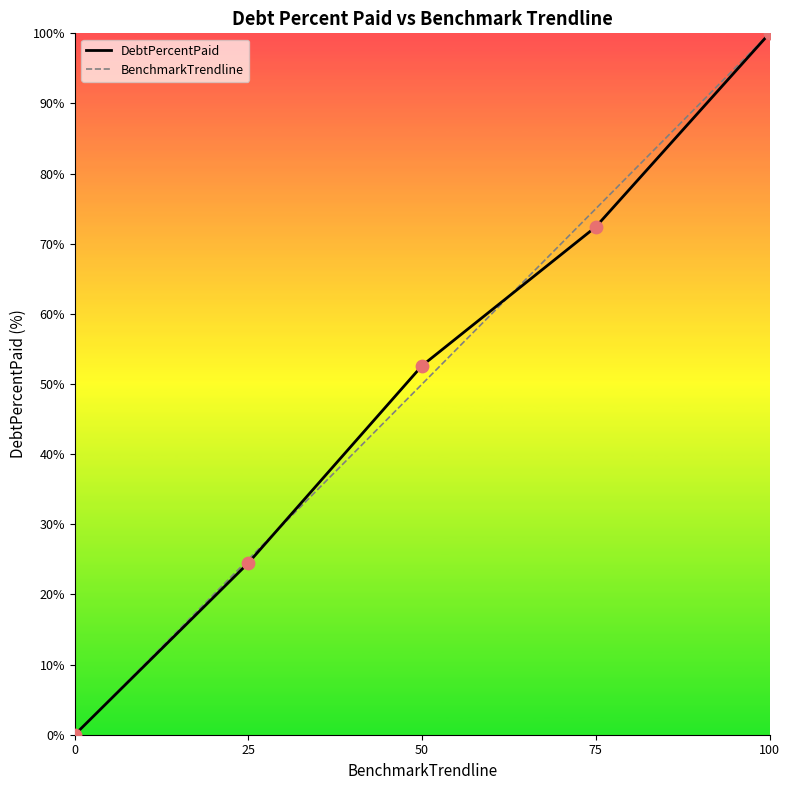

Which series has the largest Y range (max minus min)?

DebtPercentPaid